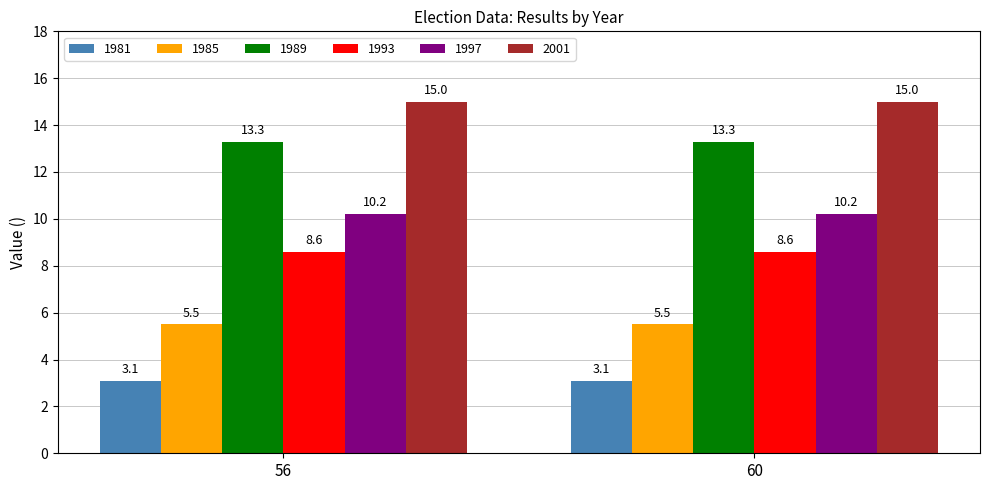

True or false: 2001 has a value of 15.0 at 56.

True